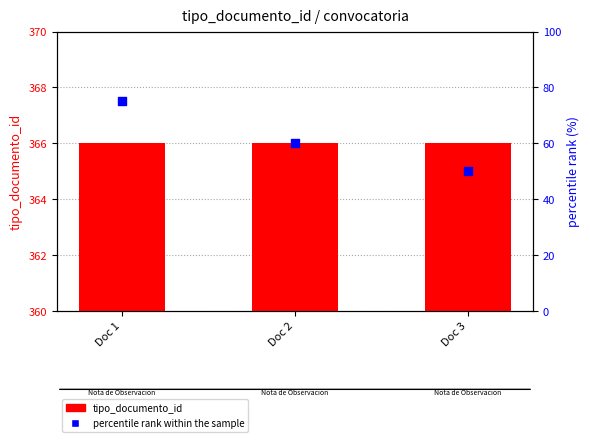

What is the total value across all series at Doc 2?

426